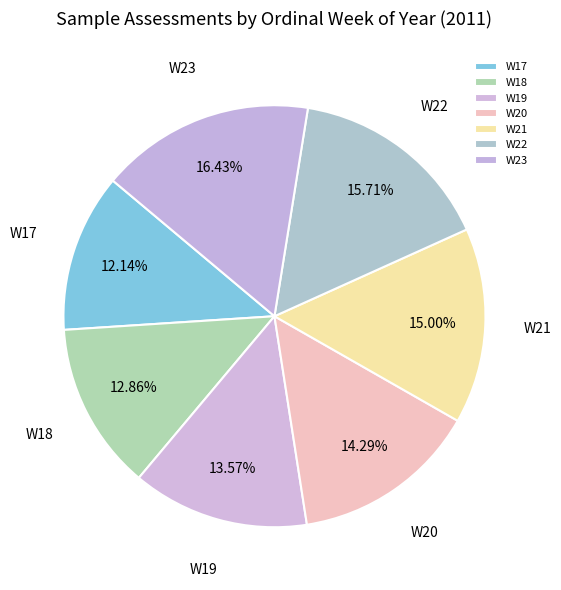

Is there any slice that represents more than half of the pie?

No